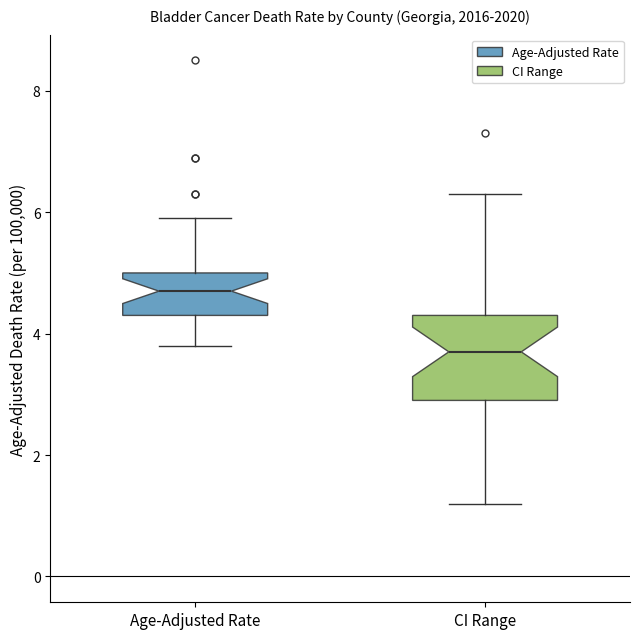

Reading left to right, read every box against the y-axis: the position of its median line, the range the box covers, and the ends of its whiskers. The values are not printed on the chart, so give them approximately, as read against the axis.

Age-Adjusted Rate: median 4.8, box 4.4 to 5.0, whiskers 3.8 to 6.0
CI Range: median 3.8, box 3.0 to 4.4, whiskers 1.2 to 6.4